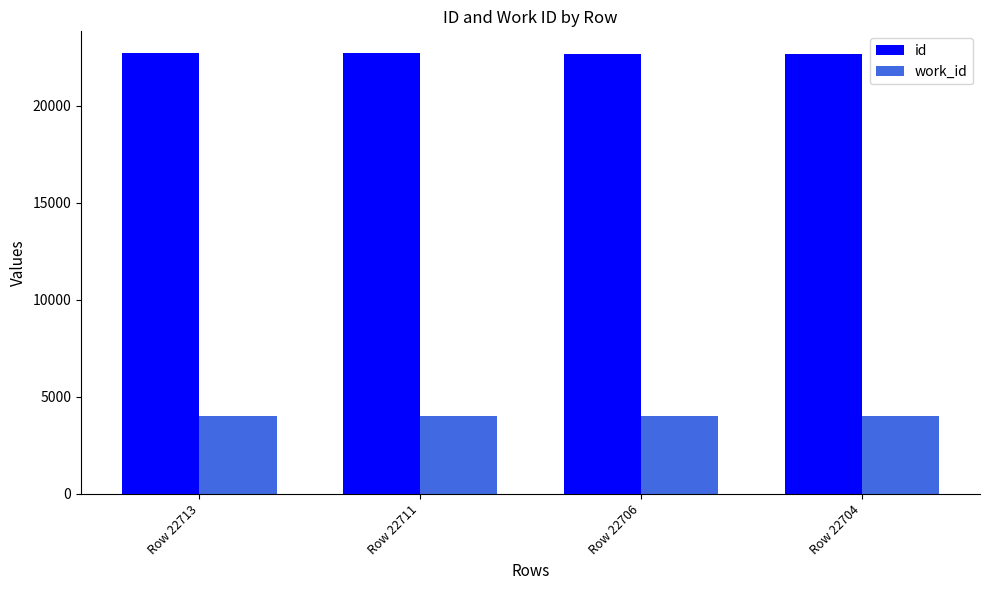

Are the bars horizontal?

No